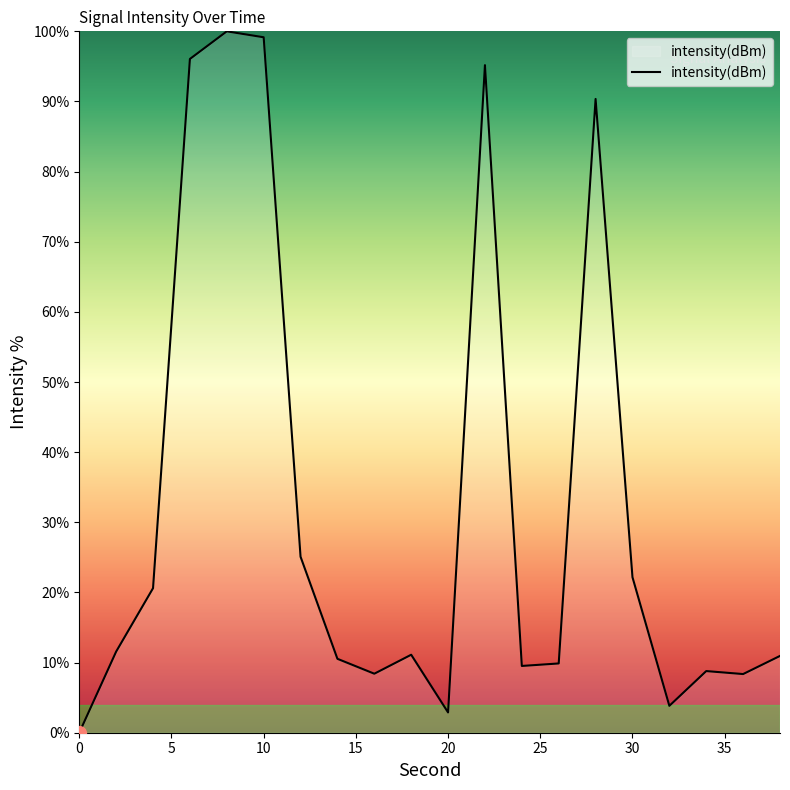

Does the chart have visible grid lines?

No